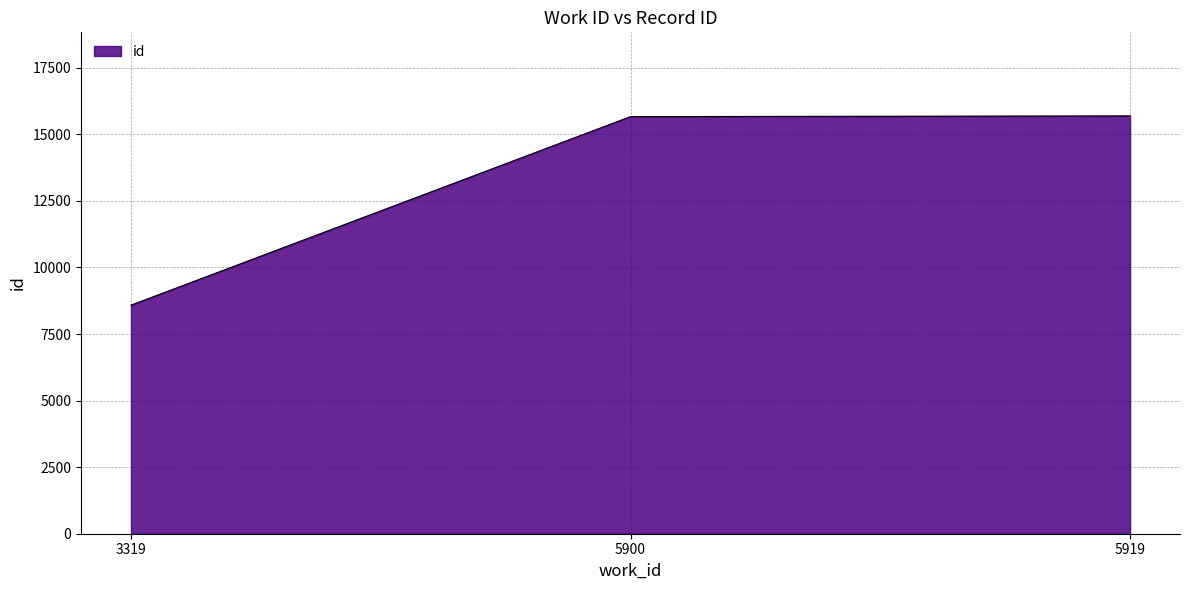

What is the ratio of the value at 5900 to the value at 3319?

1.8